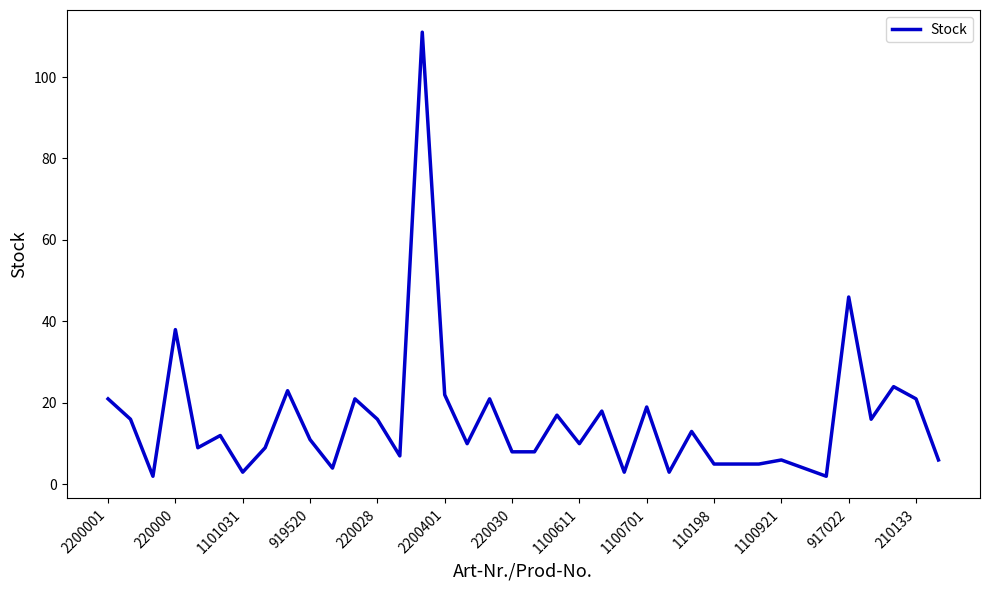

What is the maximum value shown in the chart?

111